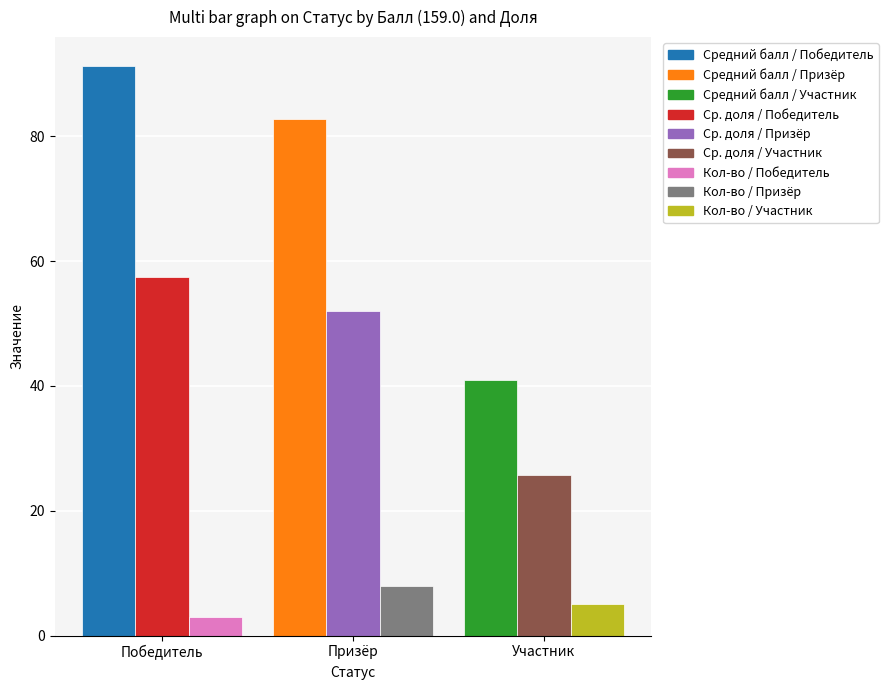

Which label corresponds to the largest value in the chart?

Победитель